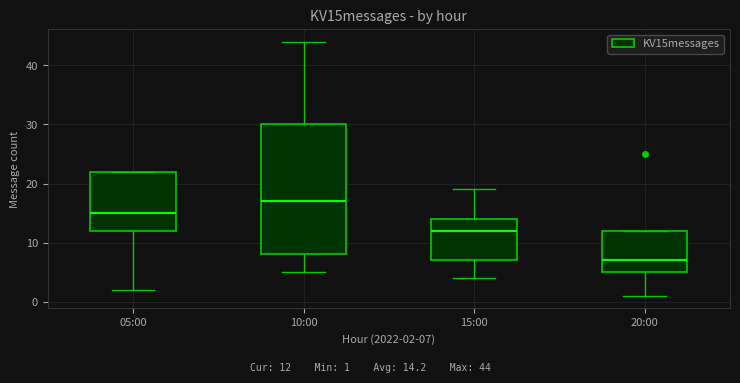

Where is the upper edge of the box for 05:00 on the y-axis? The values are not printed on the chart, so give them approximately, as read against the axis.

22